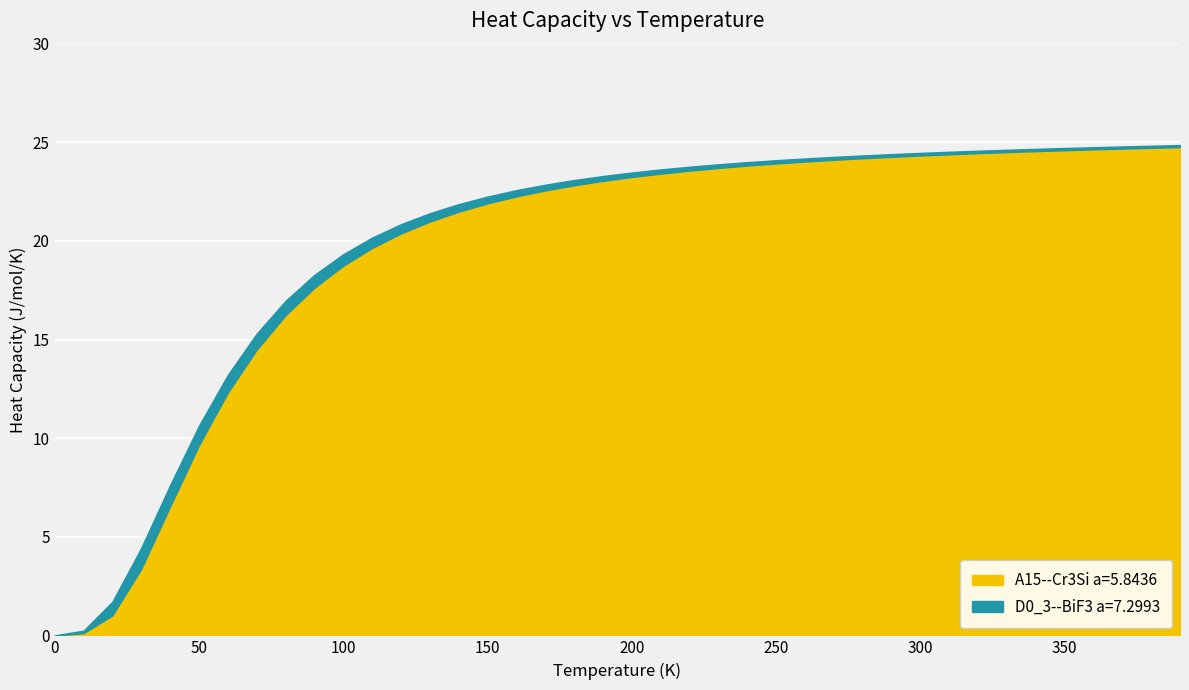

Read the D0_3--BiF3 a=7.2993 value at 10.0.

0.2